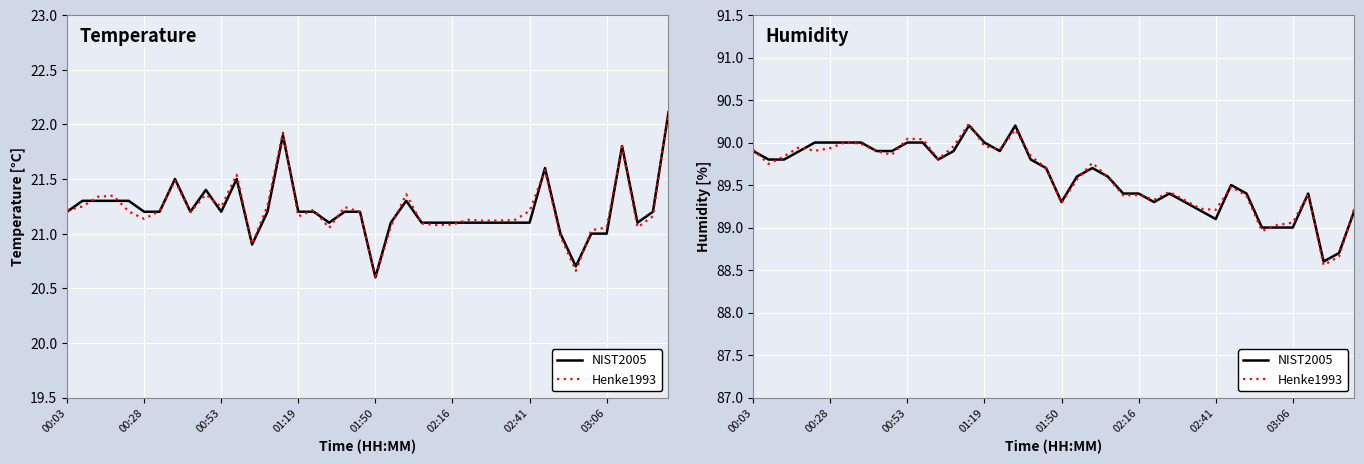

True or false: Henke1993 has a value of 89.4 at 27.

True